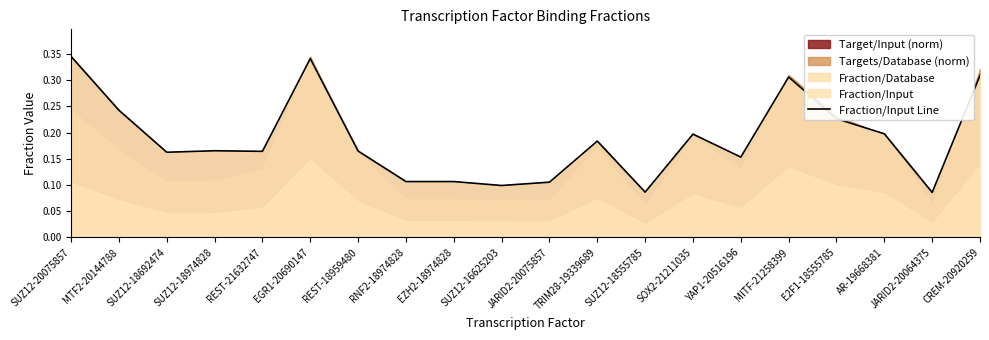

What is the difference between the maximum and second lowest values?

0.3